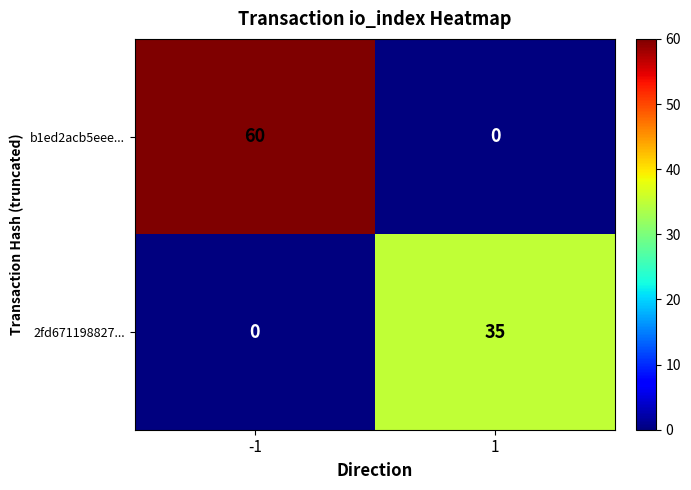

What is the sum of the 2fd671198827... values at 1 and -1?

35